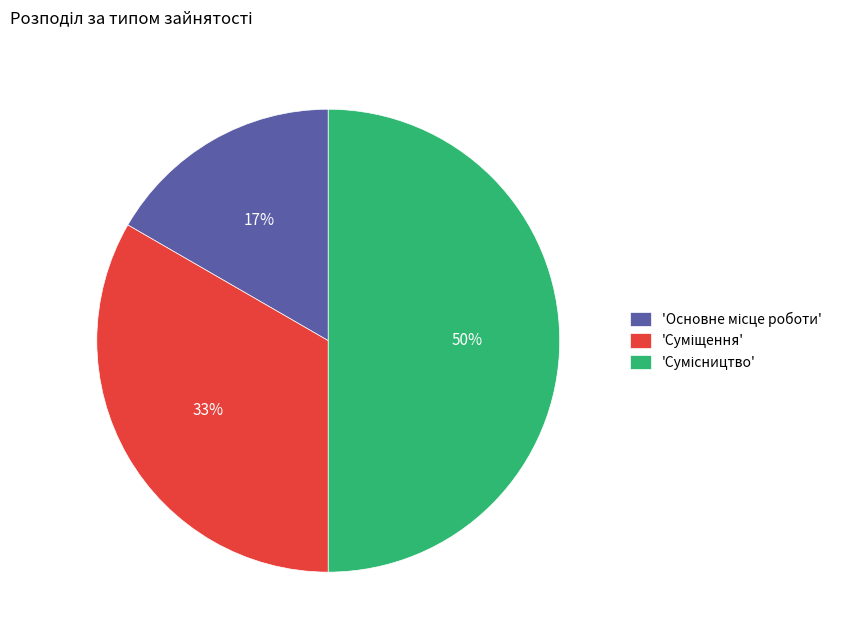

To the nearest percent, what is the difference between the largest and smallest slice percentages?

33%